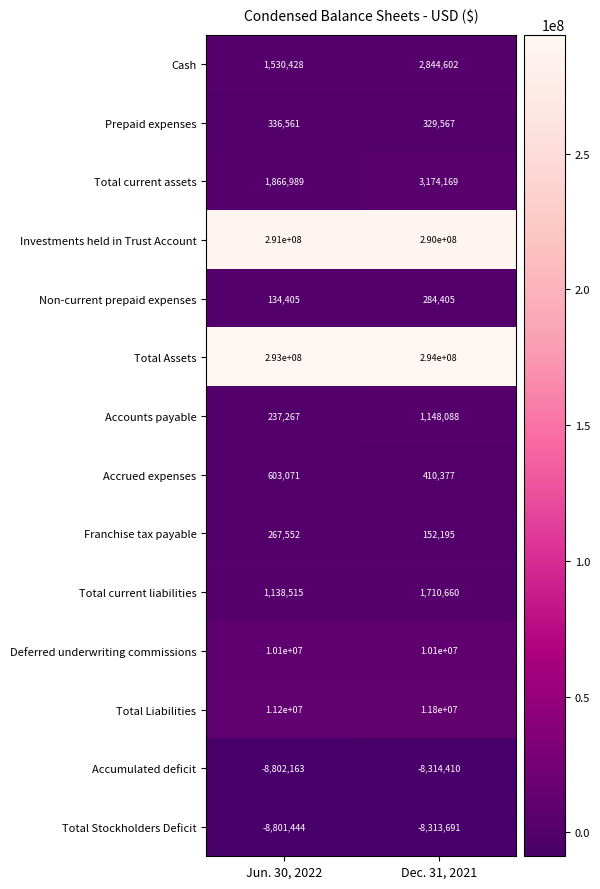

Reading left to right, extract all data points from this chart.

Cash: 1530428	2844602
Prepaid expenses: 336561	329567
Total current assets: 1866989	3174169
Investments held in Trust Account: 291000000	290000000
Non-current prepaid expenses: 134405	284405
Total Assets: 293000000	294000000
Accounts payable: 237267	1148088
Accrued expenses: 603071	410377
Franchise tax payable: 267552	152195
Total current liabilities: 1138515	1710660
Deferred underwriting commissions: 10100000	10100000
Total Liabilities: 11200000	11800000
Accumulated deficit: -8802163	-8314410
Total Stockholders Deficit: -8801444	-8313691